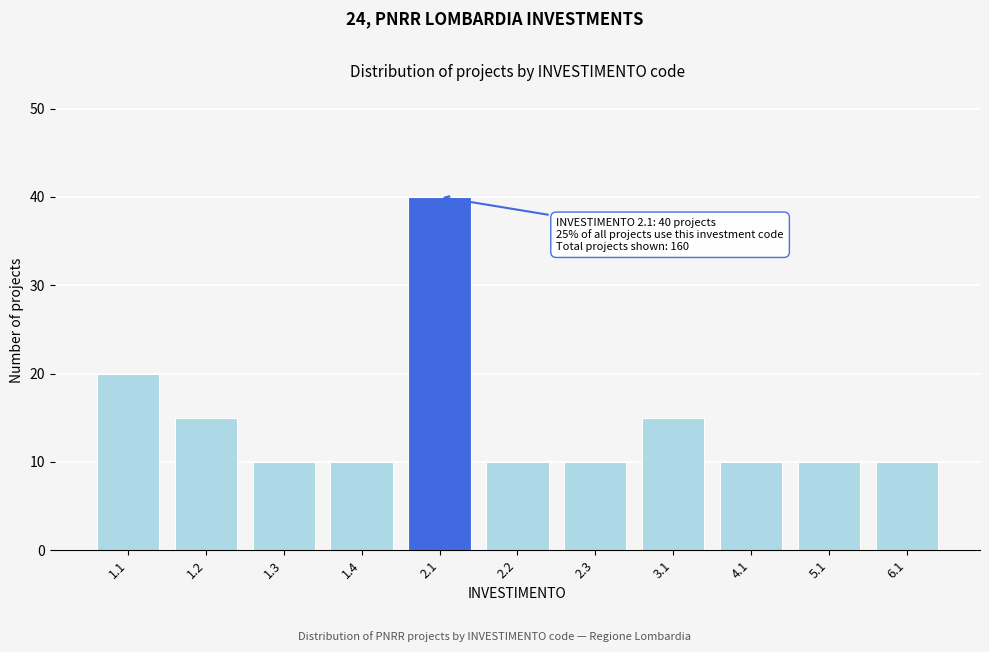

Reading right to left, transcribe all the data shown in this chart.

10	10	10	15	10	10	40	10	10	15	20